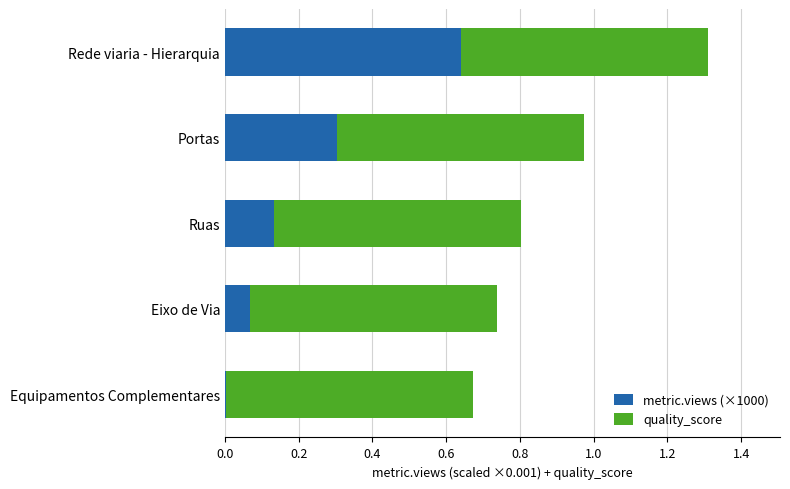

At which category is the sum across all series the highest?

Rede viaria - Hierarquia